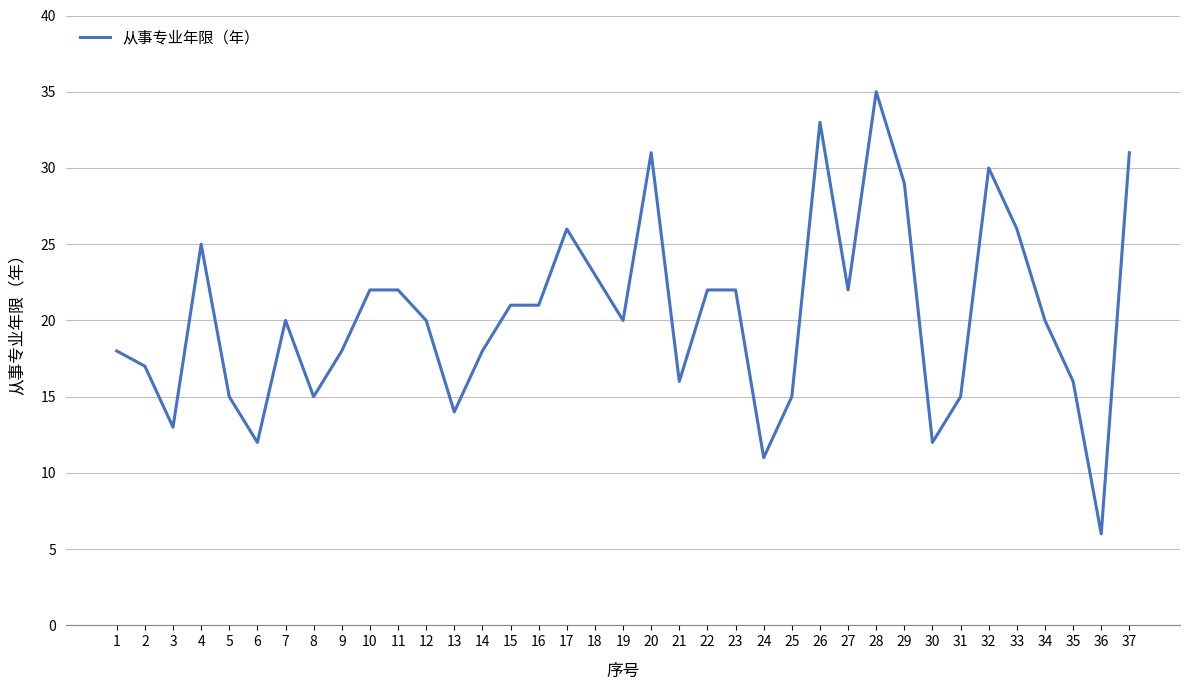

Reading left to right, extract all data points from this chart.

1=18	2=17	3=13	4=25	5=15	6=12	7=20	8=15	9=18	10=22	11=22	12=20	13=14	14=18	15=21	16=21	17=26	18=23	19=20	20=31	21=16	22=22	23=22	24=11	25=15	26=33	27=22	28=35	29=29	30=12	31=15	32=30	33=26	34=20	35=16	36=6	37=31